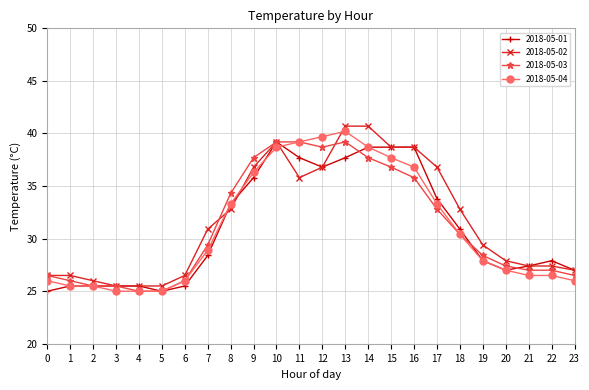

What is the difference between the 2018-05-01 values at 22 and 4?

2.4